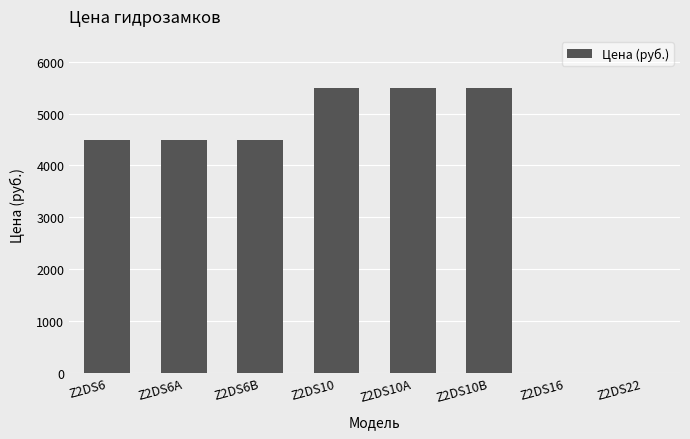

Is it true that the value at Z2DS16 is 2306?

False